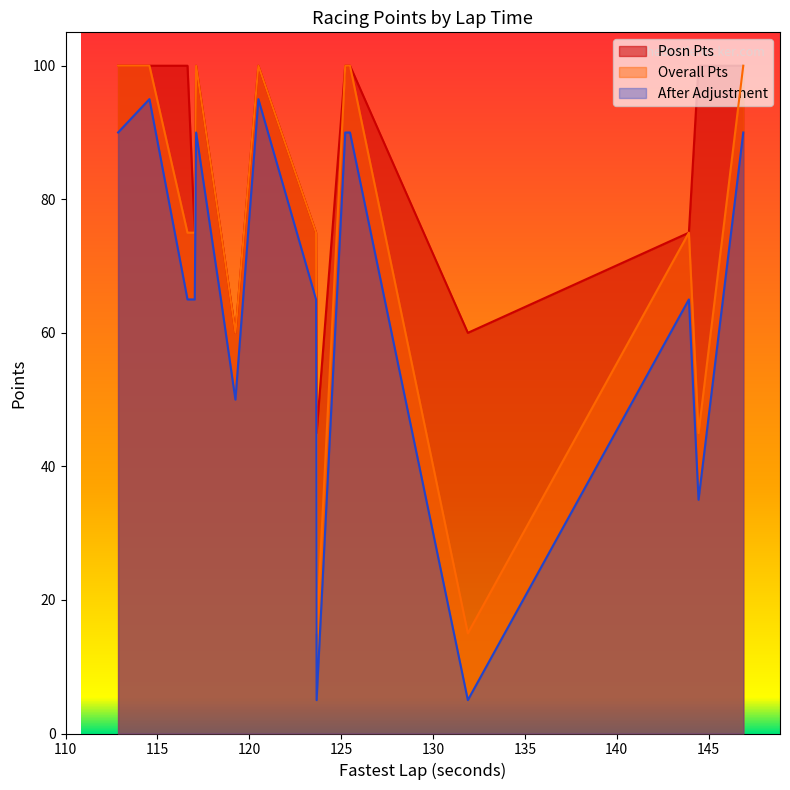

The value of Posn Pts at Ben SALE is 100. True or false?

True